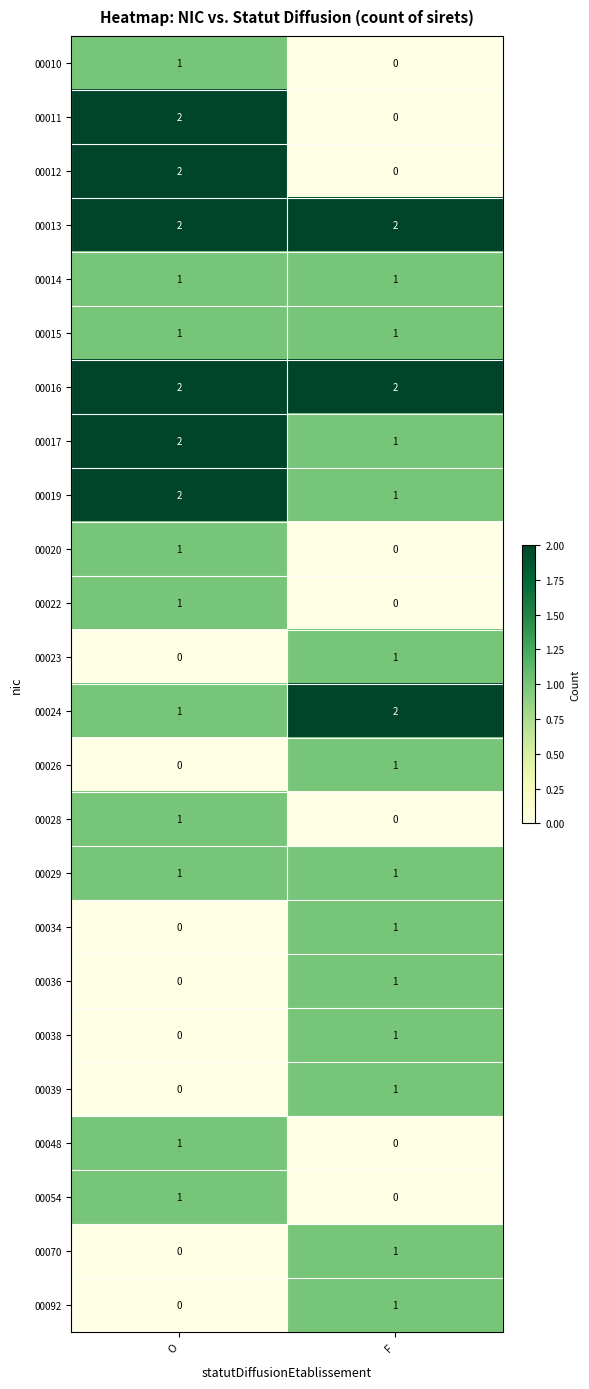

Rank the categories by 00048 value from highest to lowest.

O, F